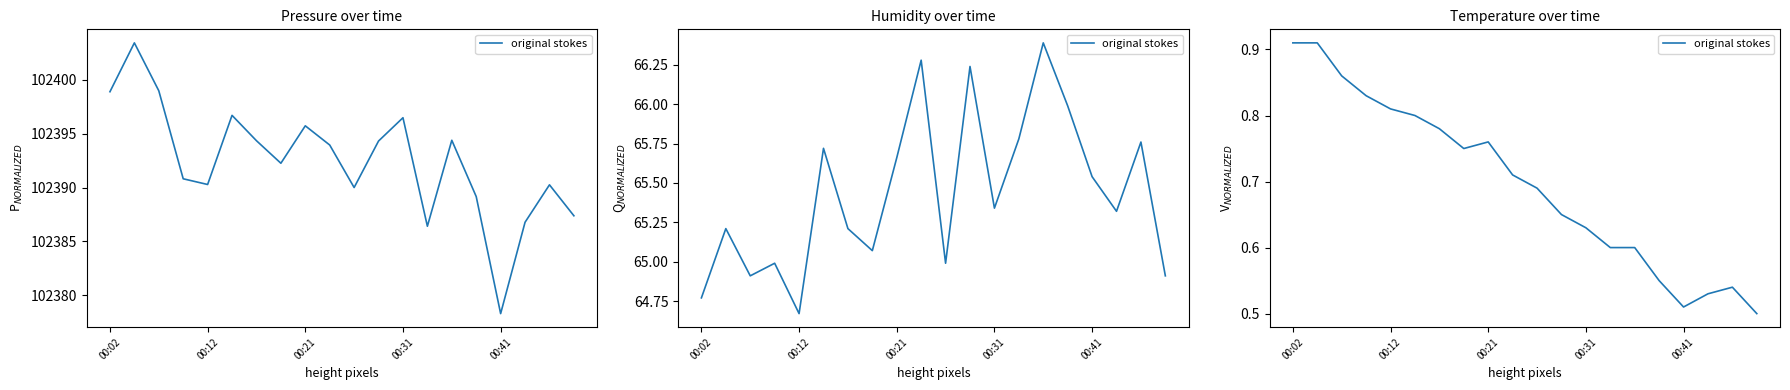

True or false: the data has more than 2 interior local peaks.

False